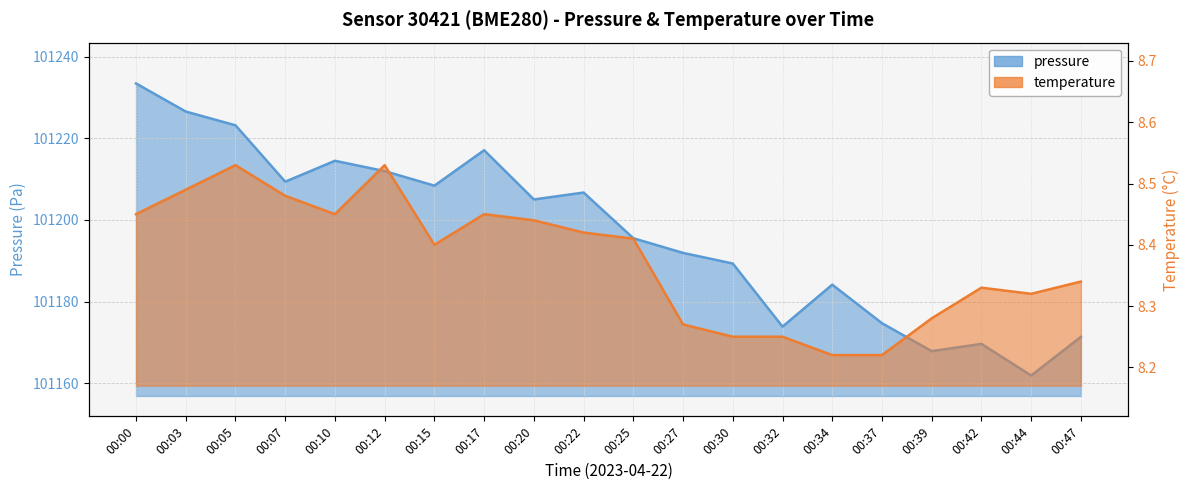

Reading right to left, transcribe all the data shown in this chart.

pressure: 101171.4	101161.9	101169.7	101167.9	101174.7	101184.2	101173.9	101189.3	101191.9	101195.5	101206.7	101205.0	101217.1	101208.4	101212.0	101214.5	101209.4	101223.2	101226.6	101233.4
temperature: 8.3	8.3	8.3	8.3	8.2	8.2	8.2	8.2	8.3	8.4	8.4	8.4	8.4	8.4	8.5	8.4	8.5	8.5	8.5	8.4